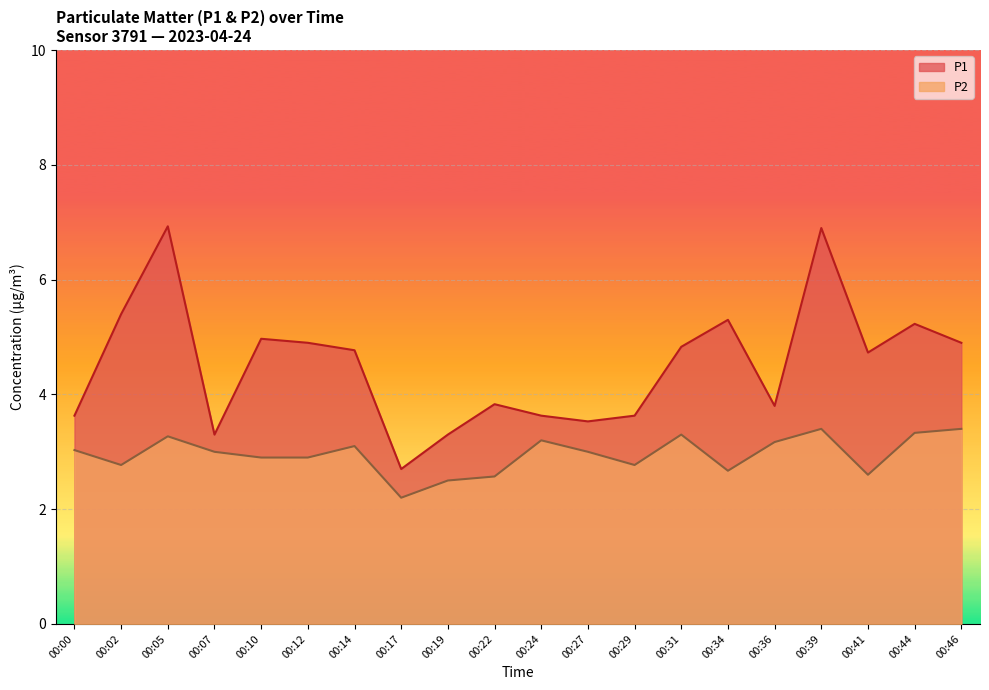

What is the difference between the second highest and second lowest values in the P1 series?

3.6